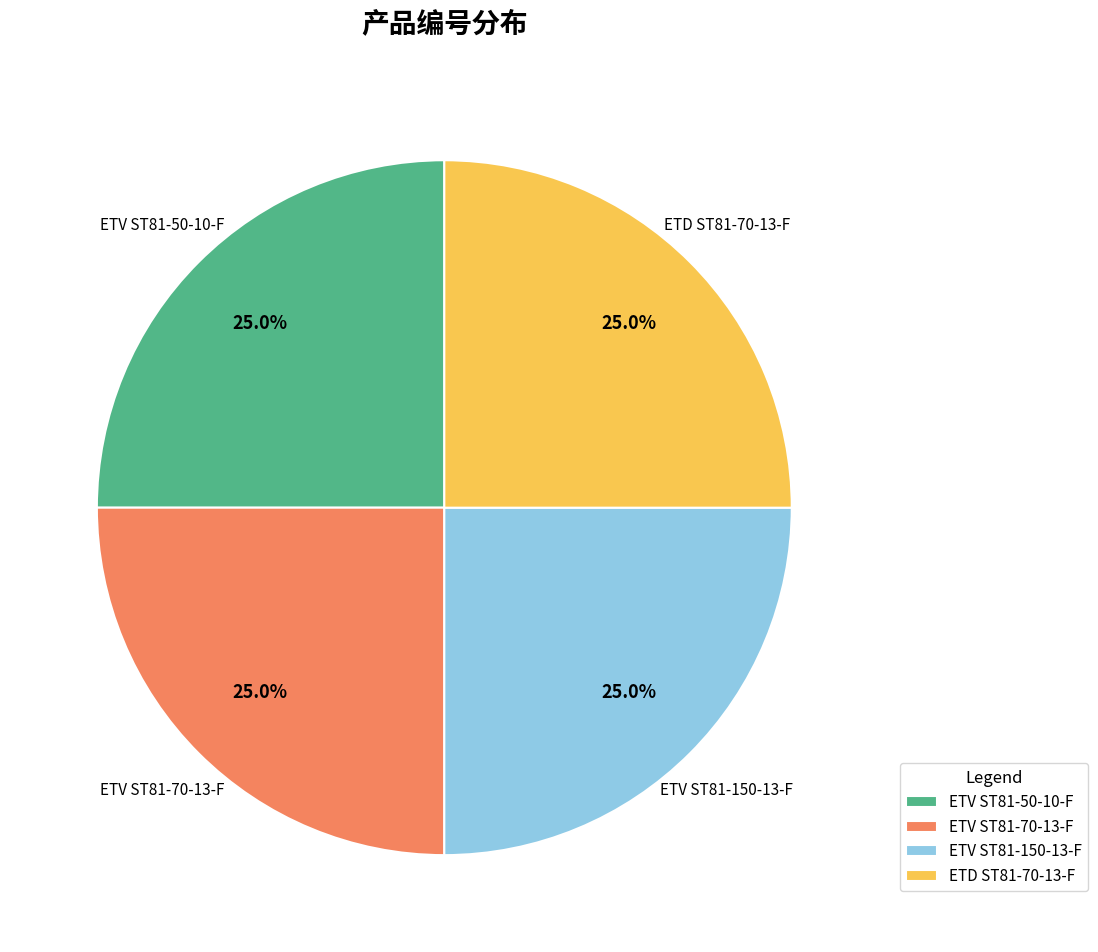

What percentage do ETD ST81-70-13-F and ETV ST81-70-13-F together represent?

50.0%